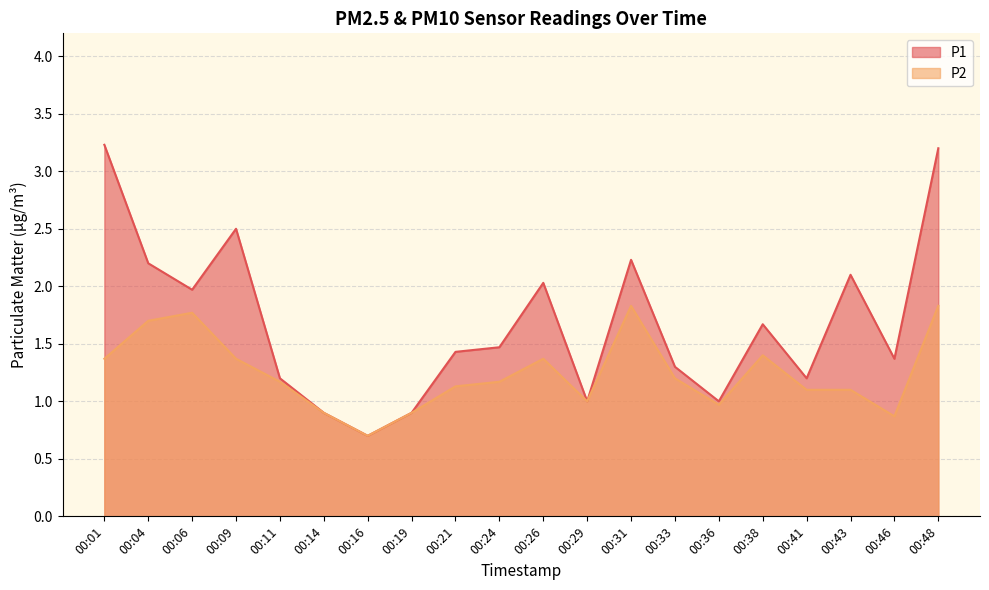

What is the sum of the P2 values at 00:31 and 00:38?

3.2